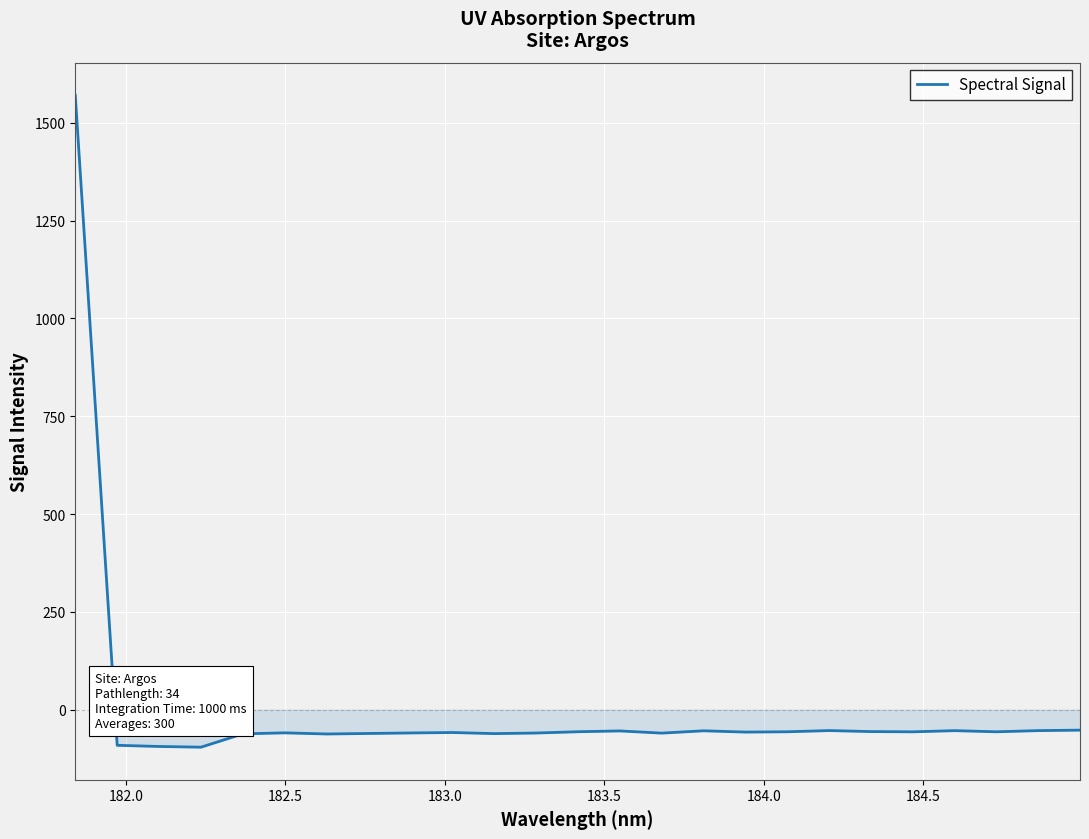

What is the difference between the maximum and minimum values?

1665.7